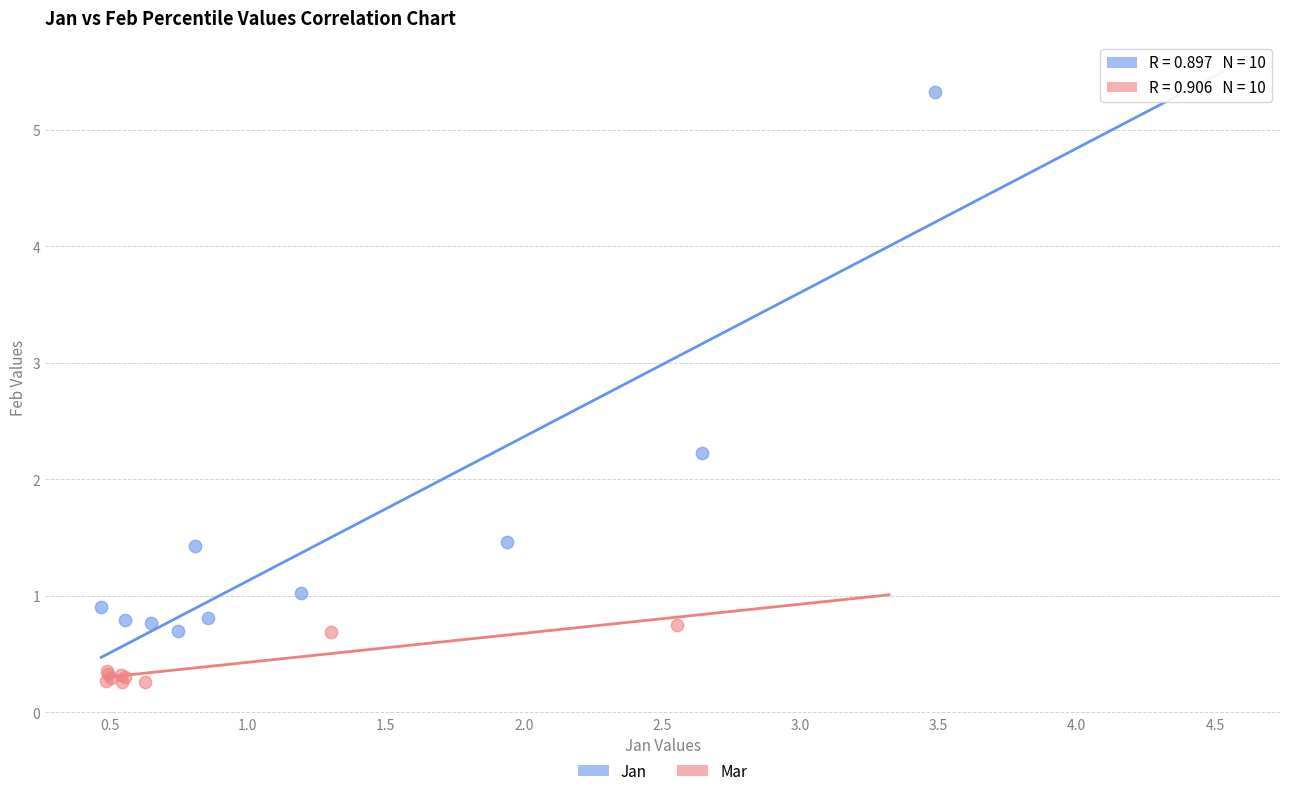

Which series reaches the minimum Y coordinate?

Mar